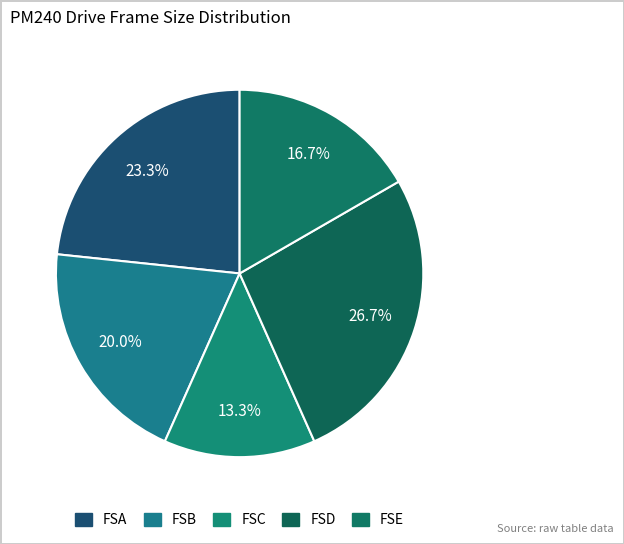

Count the number of slices in the pie.

5